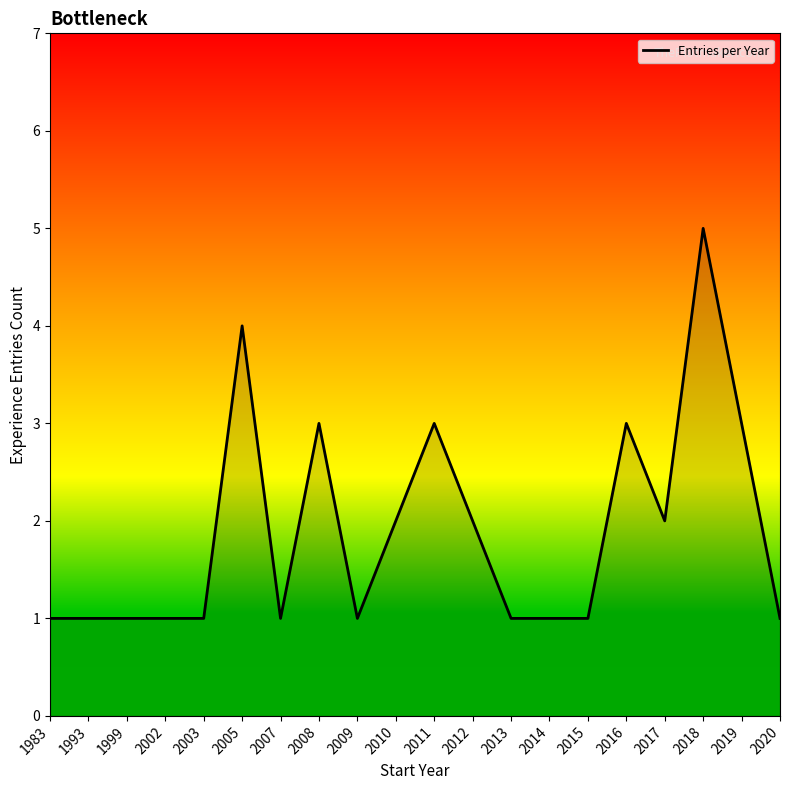

Which has a higher value, 2017 or 2009?

2017